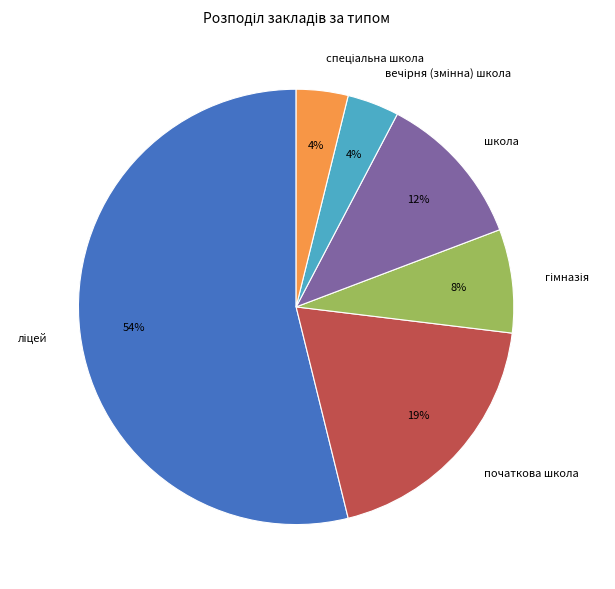

Does any single category account for the majority?

Yes